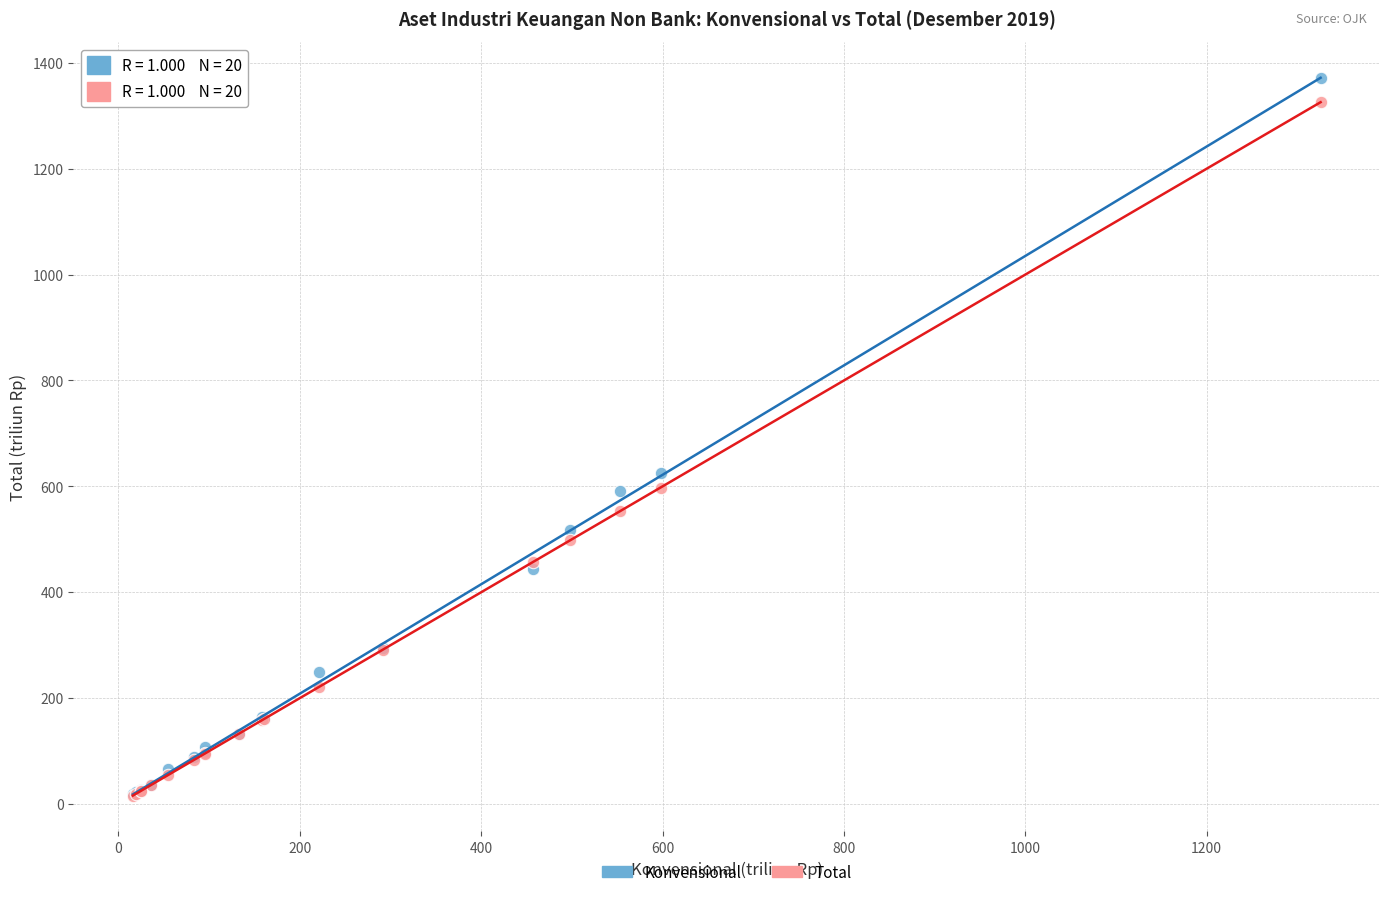

Across all series, what Y value is closest to 693?

625.0